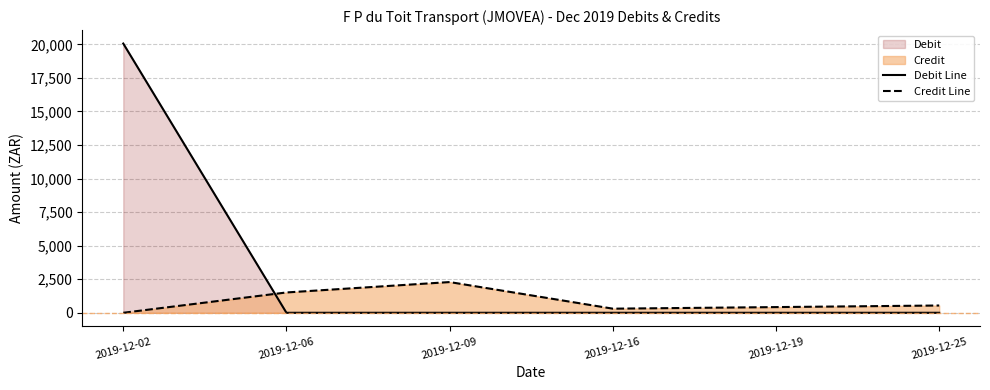

What is the spread (max minus min) of values at 2019-12-02?

20059.3